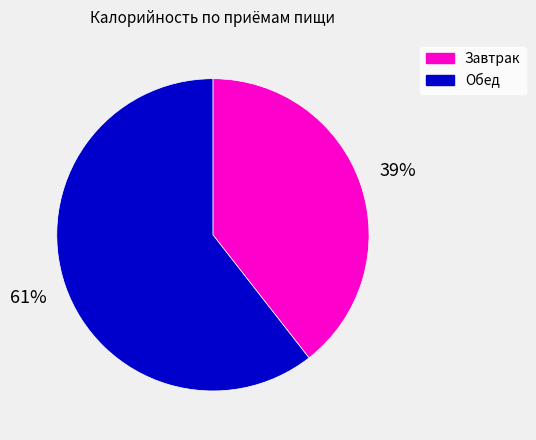

Rank the categories by value from lowest to highest.

Завтрак, Обед